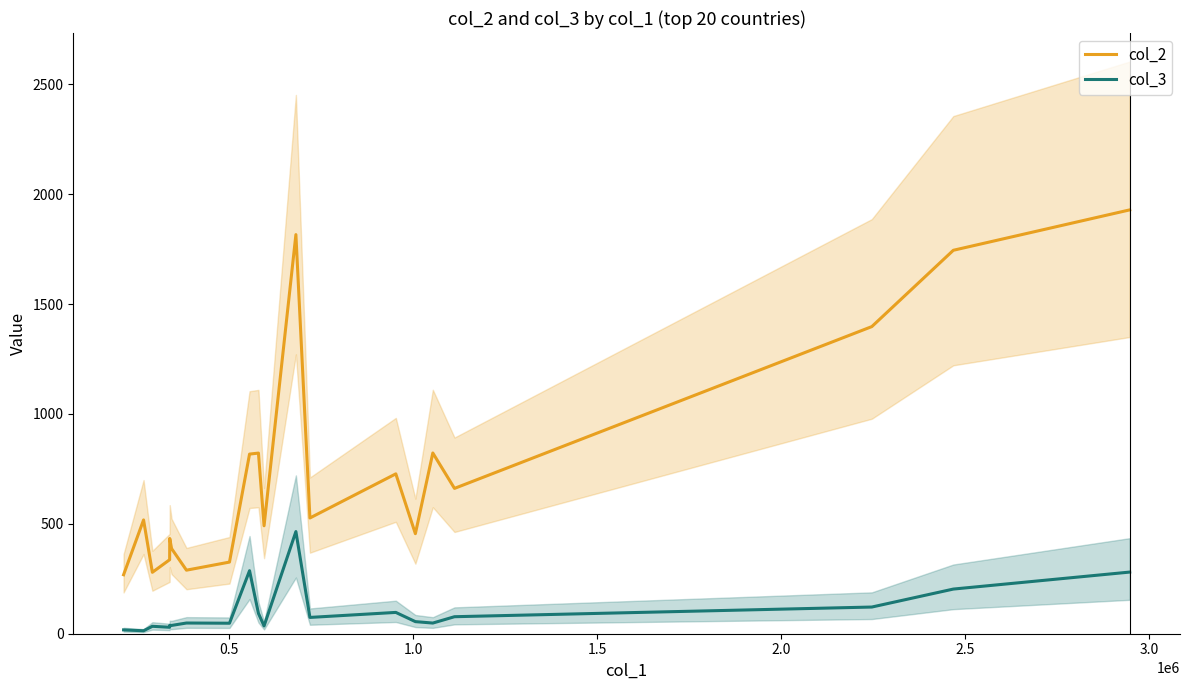

True or false: col_3 and col_2 intersect in this chart.

False